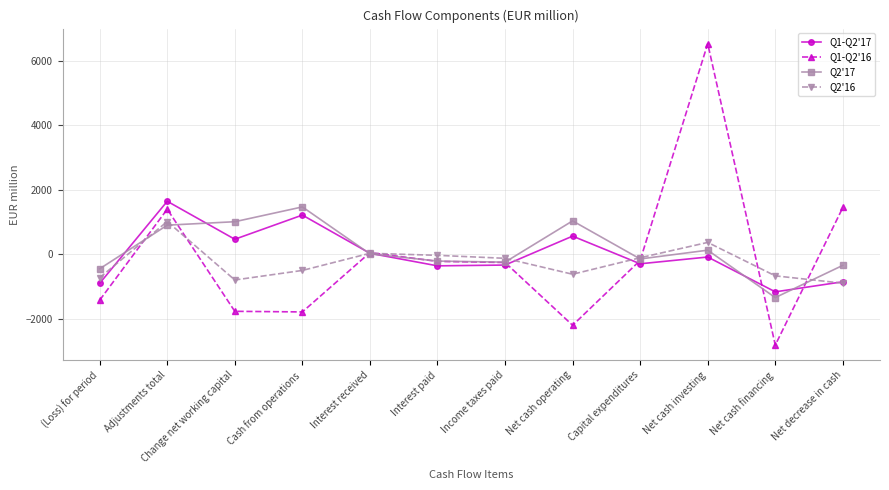

What is the approximate value of Q2'16 at Income taxes paid, to the nearest 100?

-100